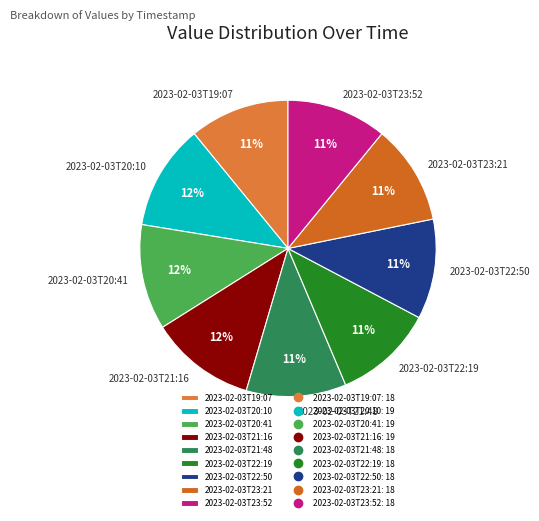

What percentage is the 2023-02-03T22:50 slice, to the nearest percent?

11%